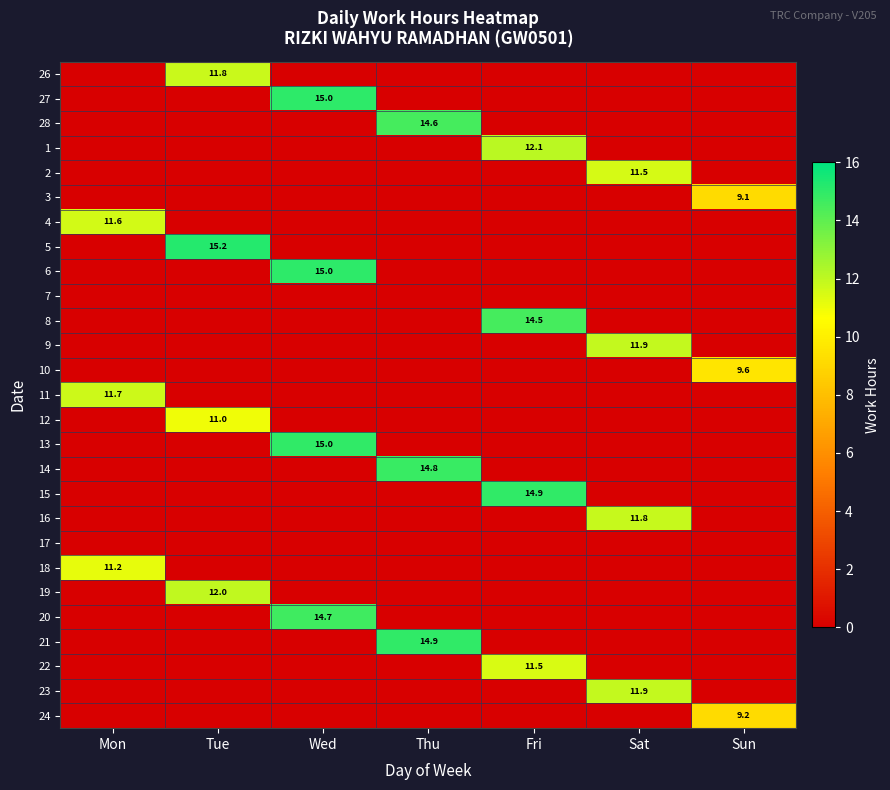

True or false: 27 has a value of 15.0 at Wed.

True